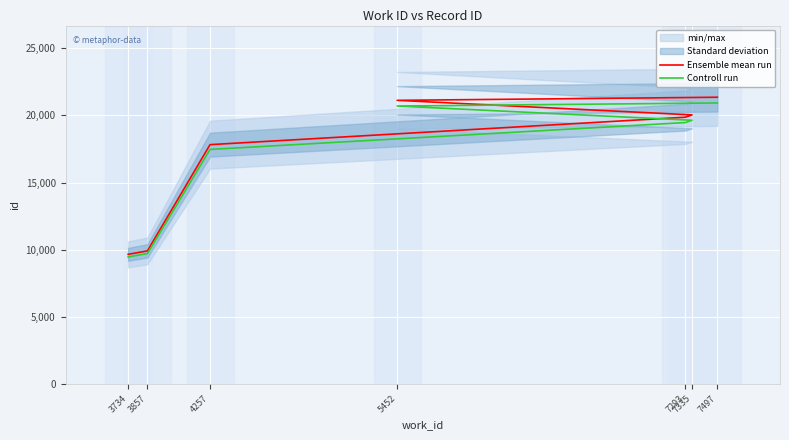

Reading left to right, transcribe all the data shown in this chart.

Ensemble mean run: 3734=9652.0	3857=9907.0	4257=17819.0	7293=19861.0	7335=20034.0	5452=21118.0	7497=21349.0
Controll run: 3734=9459.0	3857=9708.9	4257=17462.6	7293=19463.8	7335=19633.3	5452=20695.6	7497=20922.0